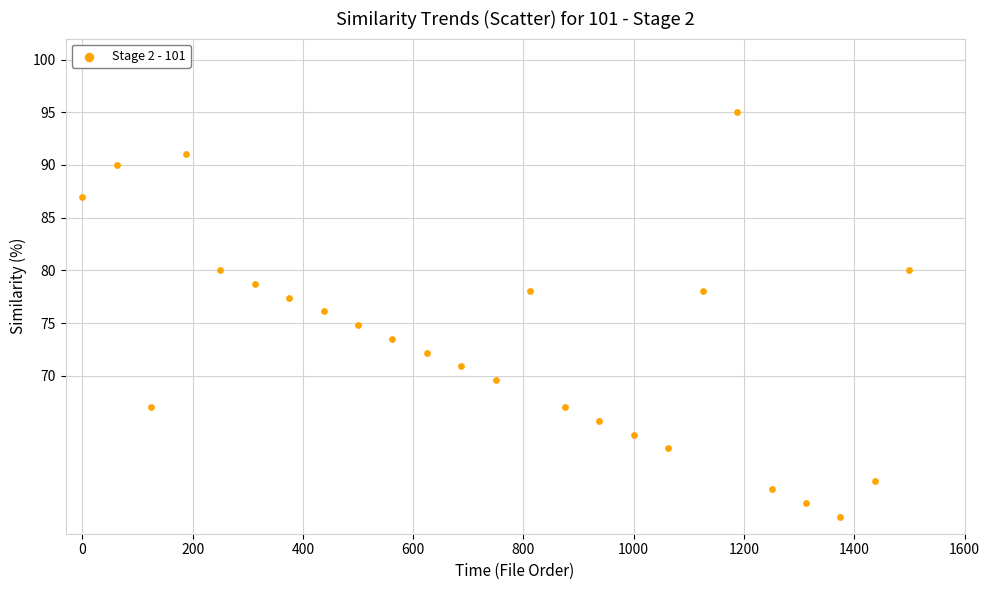

What is the range of X values (max minus min)?

1500.0